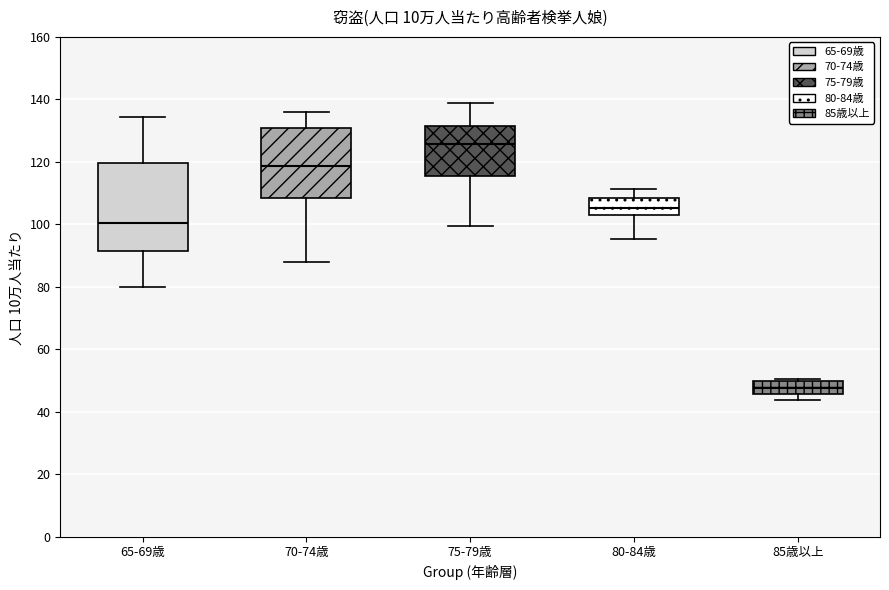

Reading left to right, read every box against the y-axis: the position of its median line, the range the box covers, and the ends of its whiskers. The values are not printed on the chart, so give them approximately, as read against the axis.

65-69歳: median 100, box 92 to 120, whiskers 80 to 134
70-74歳: median 118, box 108 to 130, whiskers 88 to 136
75-79歳: median 126, box 116 to 132, whiskers 100 to 138
80-84歳: median 106, box 102 to 108, whiskers 96 to 112
85歳以上: median 48, box 46 to 50, whiskers 44 to 50 (just above the box's upper edge)